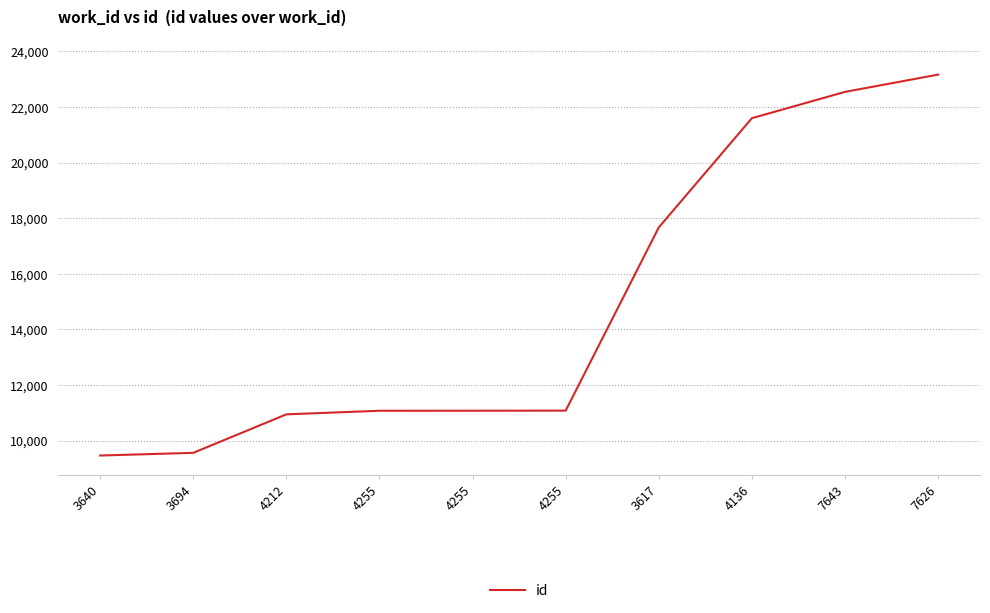

How many lines are shown in the chart?

1